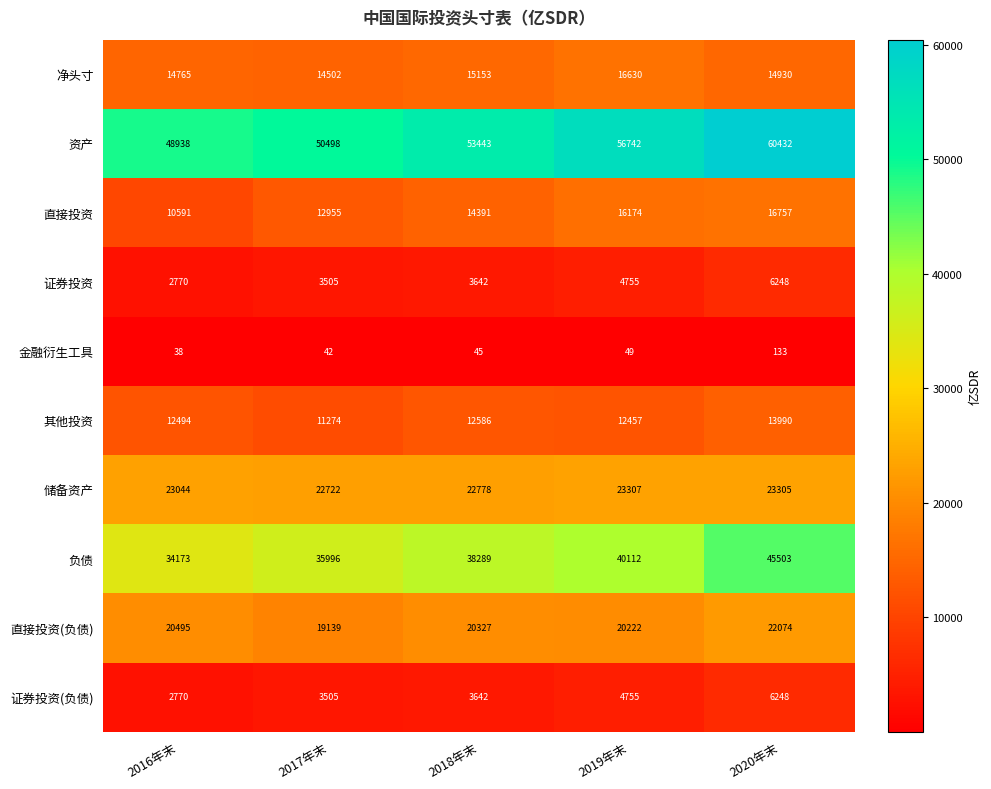

What is the difference between the 负债 values at 2019年末 and 2017年末?

4116